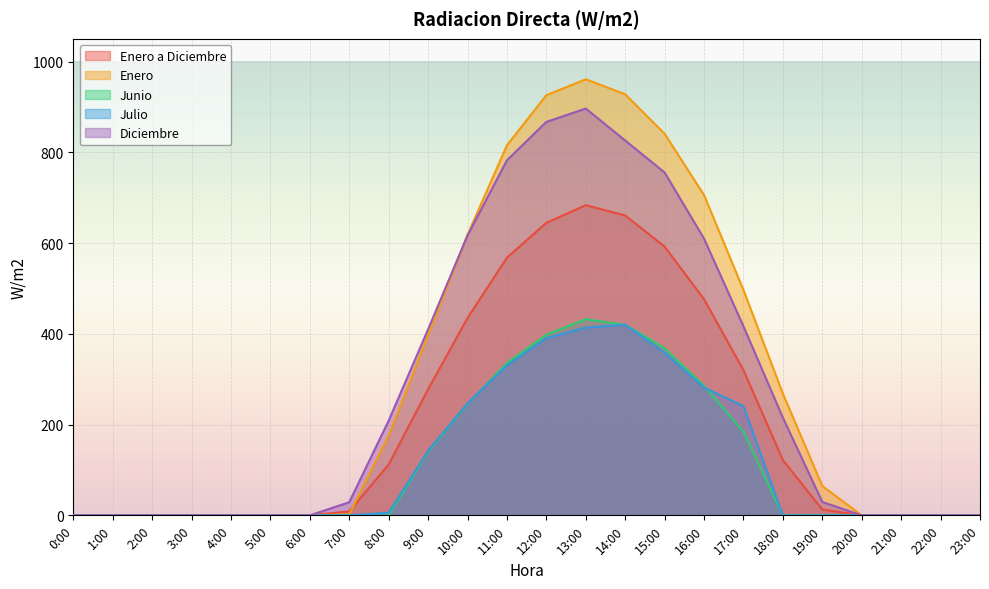

Which category has the lowest value in the Julio series?

0:00